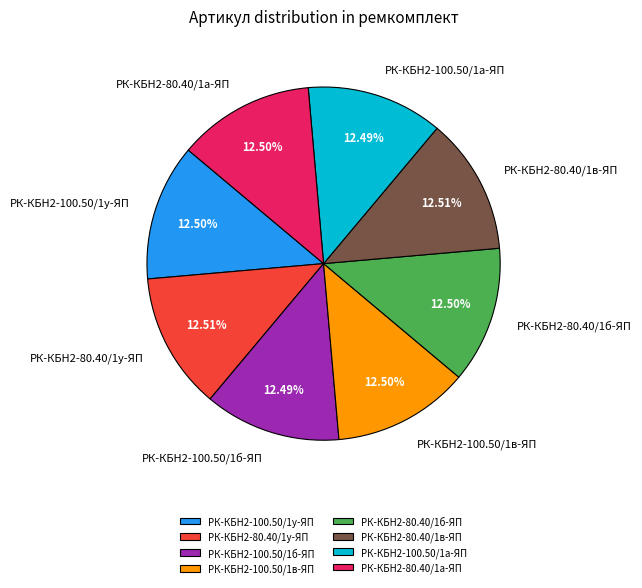

Is there a majority slice in this chart?

No